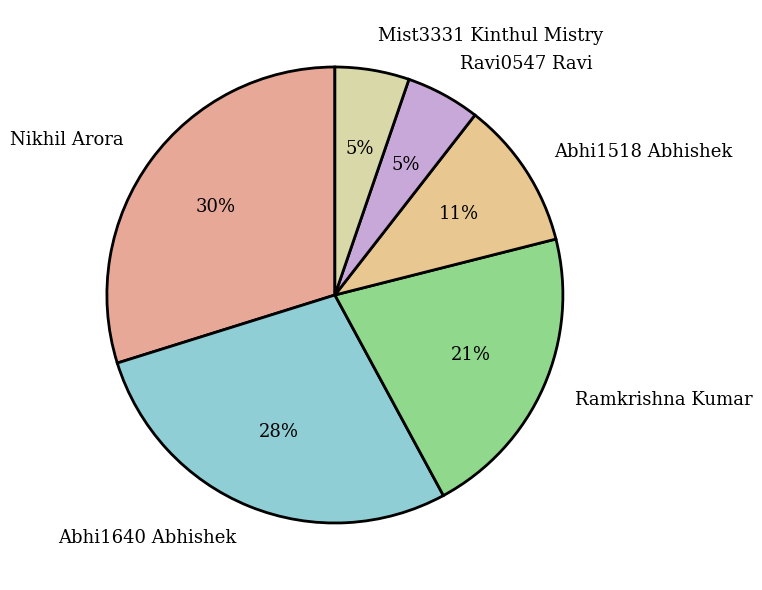

Does Ravi0547 Ravi represent more than half of the total?

No